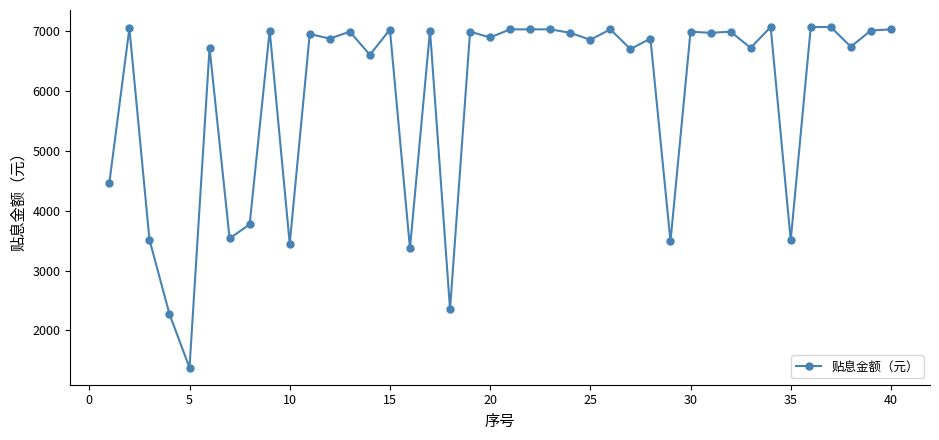

What is the smallest value displayed?

1375.0